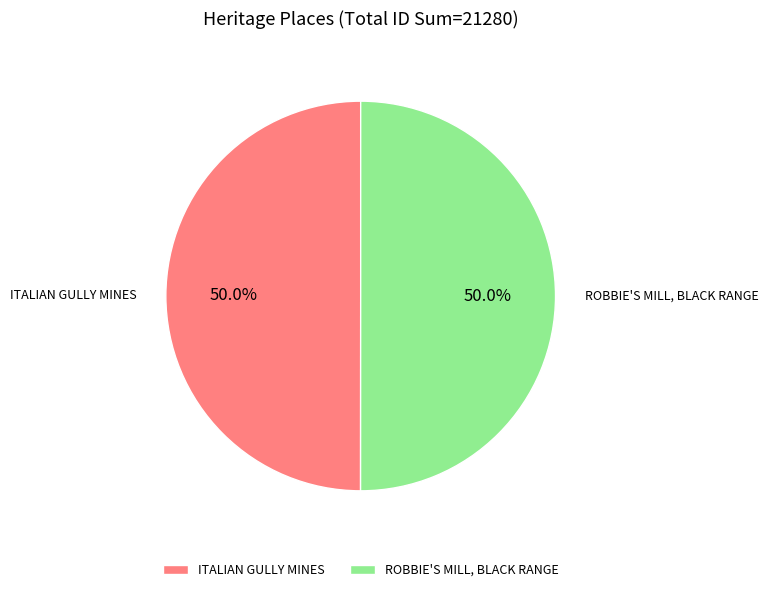

To the nearest percent, what is the average slice percentage?

50%